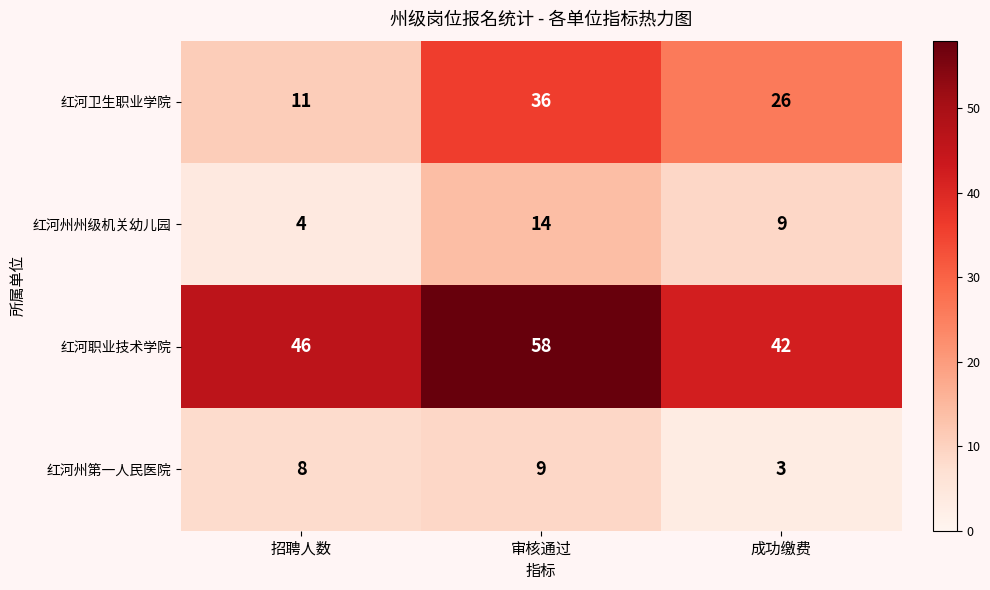

How many values in the 红河职业技术学院 series are below 46?

1